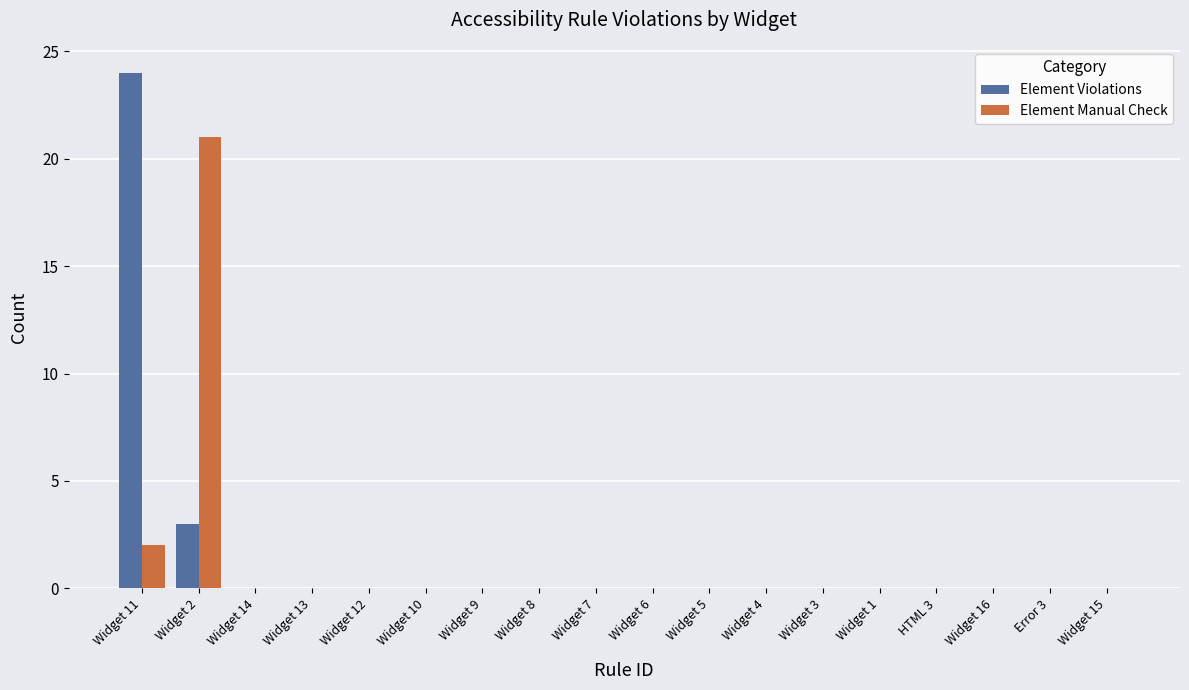

Which category has the highest value in the Element Manual Check series?

Widget 2